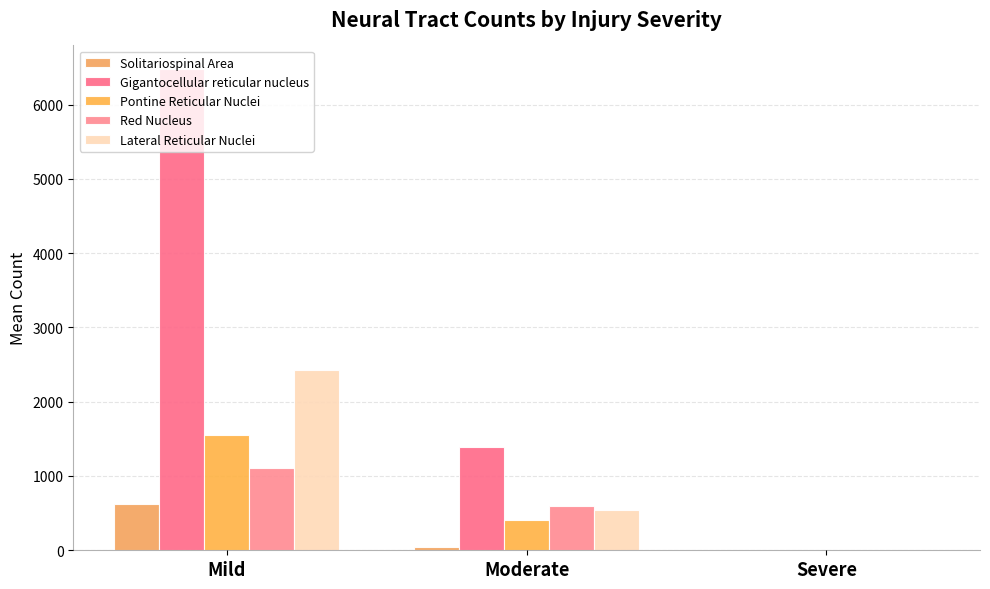

Reading left to right, transcribe all the data shown in this chart.

Solitariospinal Area: Mild=616.7	Moderate=39.0	Severe=1.3
Gigantocellular reticular nucleus: Mild=6472.7	Moderate=1392.8	Severe=2.0
Pontine Reticular Nuclei: Mild=1558.3	Moderate=408.8	Severe=3.7
Red Nucleus: Mild=1106.0	Moderate=592.5	Severe=4.3
Lateral Reticular Nuclei: Mild=2430.7	Moderate=538.0	Severe=0.0